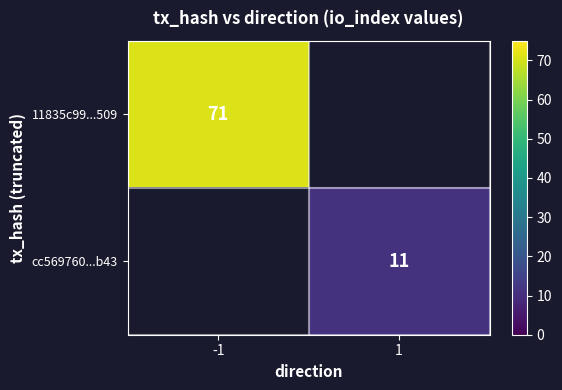

The value of 11835c99...509 at -1 is 71. True or false?

True